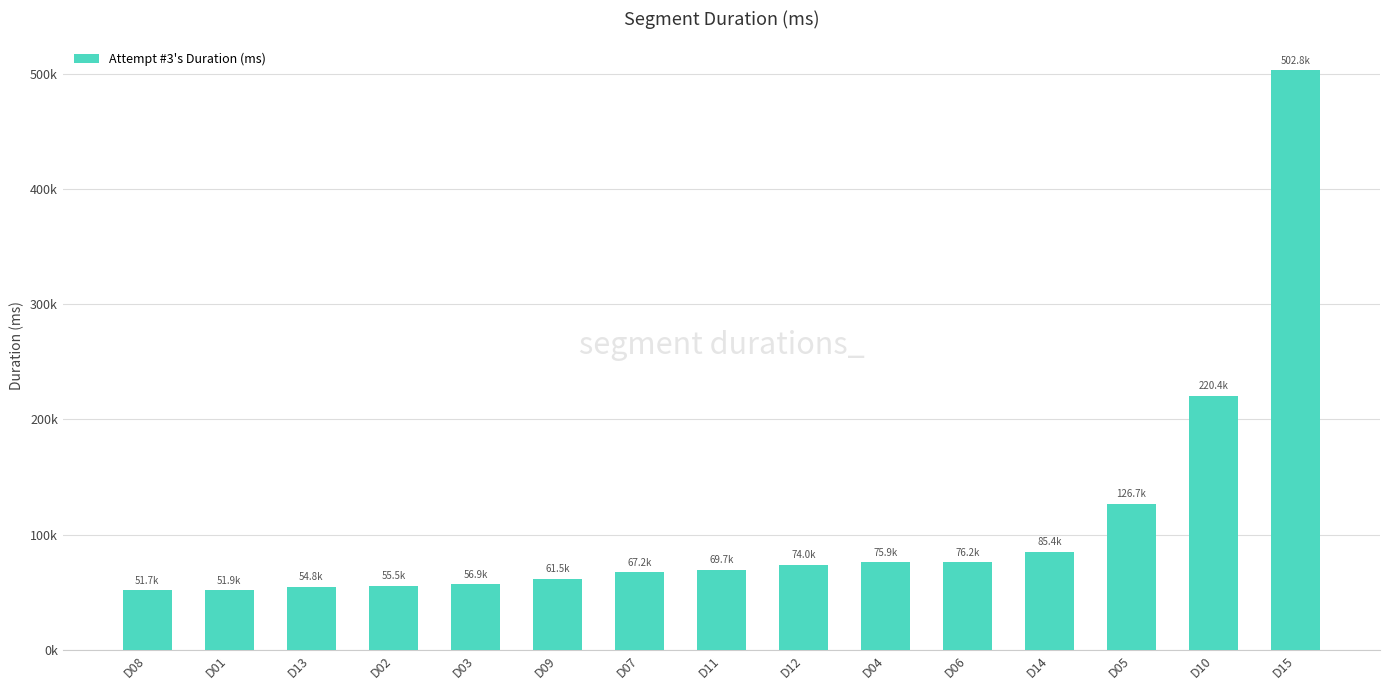

Does the chart contain any negative values?

No